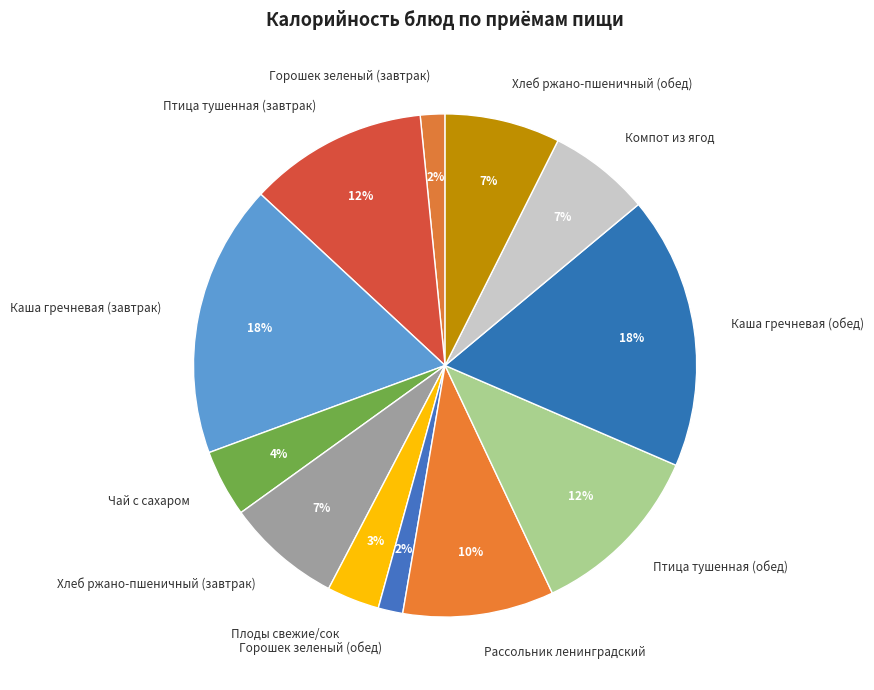

Between Горошек зеленый (обед) and Хлеб ржано-пшеничный (обед), which is larger?

Хлеб ржано-пшеничный (обед)